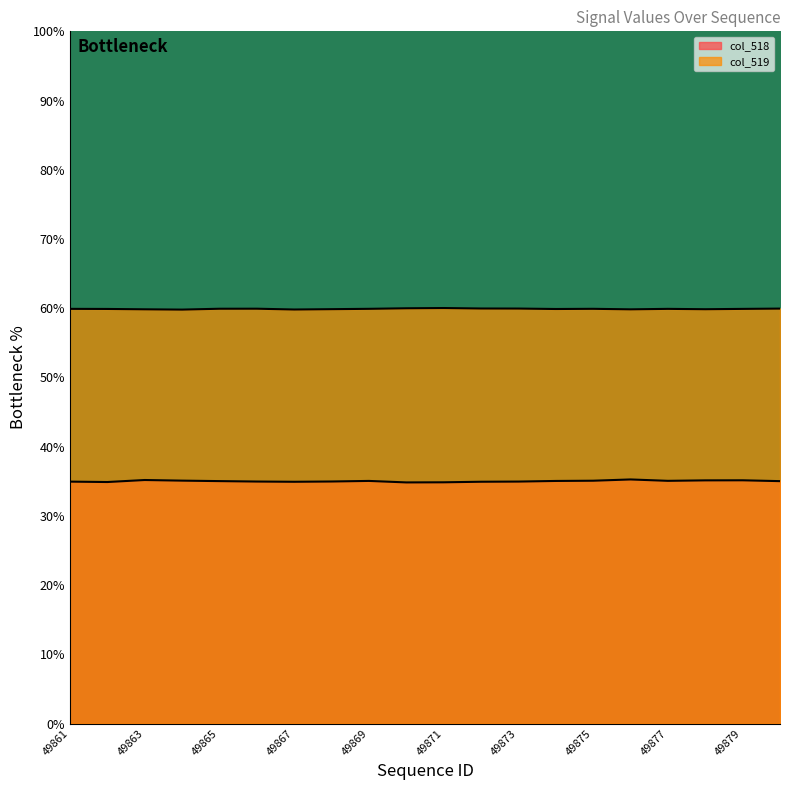

What is the value of the col_518 point at the 9th from the left?

35.0